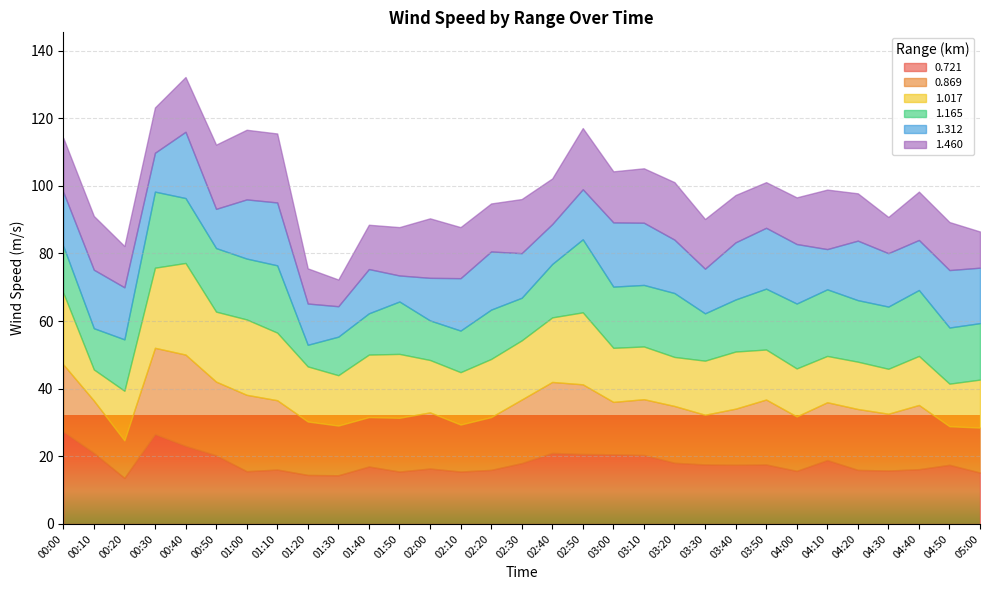

What is the sum of all 1.460 values?

459.6